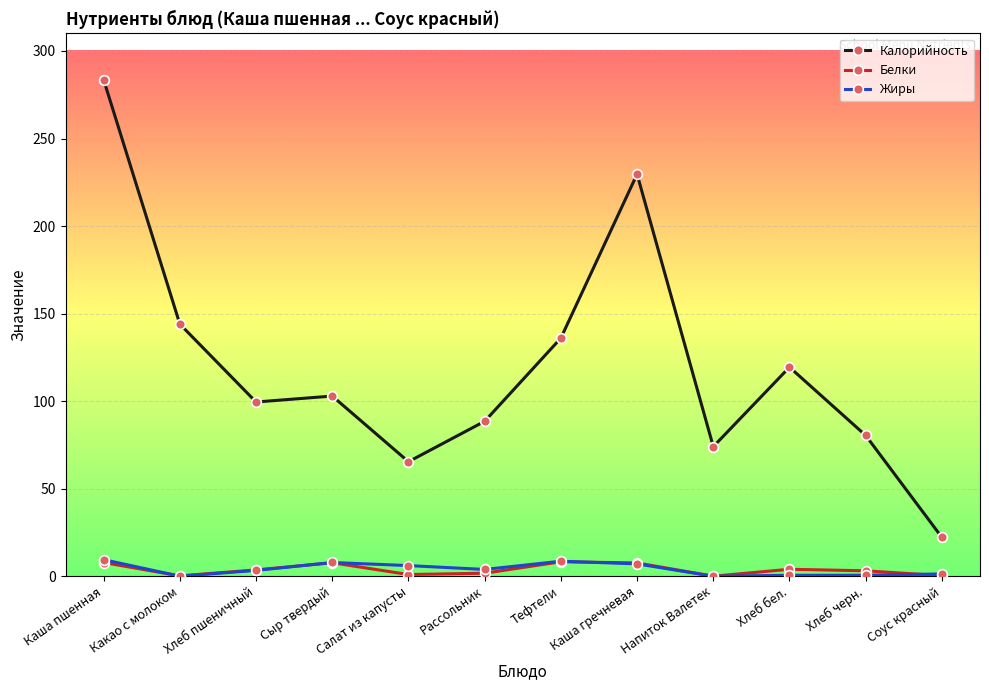

What is the sum of the Жиры values at Рассольник and Хлеб пшеничный?

7.2